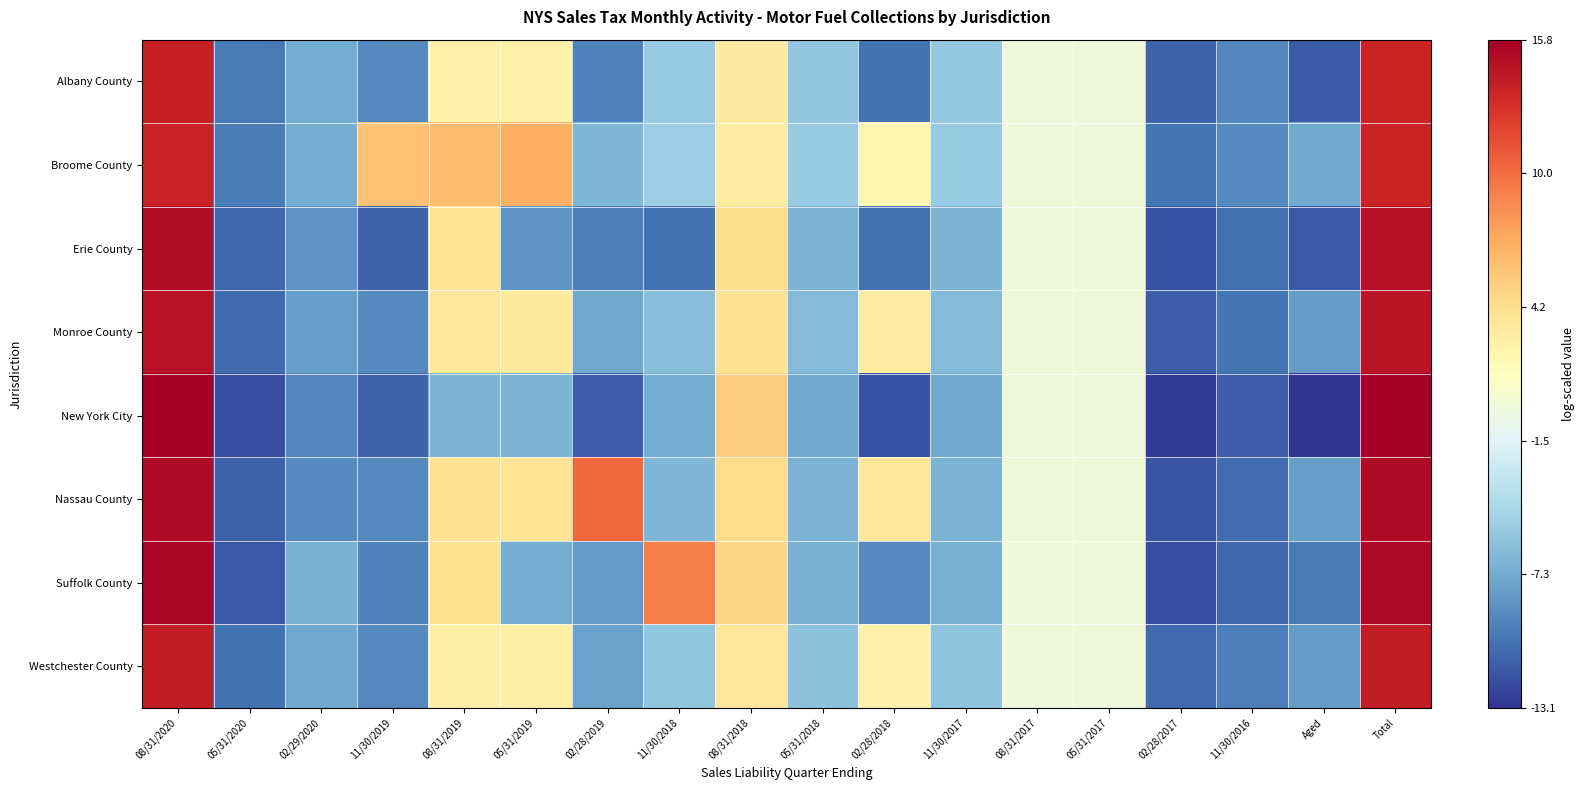

Reading left to right, list all the values displayed in this chart.

Albany County: 08/31/2020=13.8	05/31/2020=-9.9	02/29/2020=-7.2	11/30/2019=-9.0	08/31/2019=2.7	05/31/2019=2.6	02/28/2019=-9.4	11/30/2018=-5.4	08/31/2018=3.2	05/31/2018=-5.5	02/28/2018=-10.2	11/30/2017=-5.4	08/31/2017=0.0	05/31/2017=0.0	02/28/2017=-11.0	11/30/2016=-9.2	Aged=-11.3	Total=13.5
Broome County: 08/31/2020=13.7	05/31/2020=-9.7	02/29/2020=-7.1	11/30/2019=6.0	08/31/2019=6.3	05/31/2019=6.9	02/28/2019=-6.6	11/30/2018=-5.2	08/31/2018=3.1	05/31/2018=-5.4	02/28/2018=2.2	11/30/2017=-5.3	08/31/2017=0.0	05/31/2017=0.0	02/28/2017=-10.1	11/30/2016=-9.0	Aged=-7.4	Total=13.6
Erie County: 08/31/2020=14.9	05/31/2020=-10.7	02/29/2020=-8.5	11/30/2019=-10.9	08/31/2019=3.8	05/31/2019=-8.5	02/28/2019=-9.6	11/30/2018=-10.3	08/31/2018=4.4	05/31/2018=-6.6	02/28/2018=-10.2	11/30/2017=-6.7	08/31/2017=0.0	05/31/2017=0.0	02/28/2017=-11.7	11/30/2016=-10.4	Aged=-11.4	Total=14.8
Monroe County: 08/31/2020=14.6	05/31/2020=-10.7	02/29/2020=-8.0	11/30/2019=-9.0	08/31/2019=3.4	05/31/2019=3.4	02/28/2019=-7.5	11/30/2018=-6.1	08/31/2018=4.0	05/31/2018=-6.3	02/28/2018=3.1	11/30/2017=-6.3	08/31/2017=0.0	05/31/2017=0.0	02/28/2017=-11.2	11/30/2016=-10.0	Aged=-8.1	Total=14.5
New York City: 08/31/2020=15.8	05/31/2020=-11.9	02/29/2020=-9.2	11/30/2019=-10.9	08/31/2019=-6.7	05/31/2019=-6.7	02/28/2019=-11.2	11/30/2018=-7.3	08/31/2018=5.2	05/31/2018=-7.5	02/28/2018=-11.8	11/30/2017=-7.5	08/31/2017=0.0	05/31/2017=0.0	02/28/2017=-12.8	11/30/2016=-11.2	Aged=-13.1	Total=15.6
Nassau County: 08/31/2020=15.1	05/31/2020=-11.1	02/29/2020=-9.0	11/30/2019=-9.0	08/31/2019=3.9	05/31/2019=3.8	02/28/2019=10.2	11/30/2018=-6.5	08/31/2018=4.5	05/31/2018=-6.8	02/28/2018=3.6	11/30/2017=-6.8	08/31/2017=0.0	05/31/2017=0.0	02/28/2017=-11.6	11/30/2016=-10.5	Aged=-8.1	Total=15.0
Suffolk County: 08/31/2020=15.4	05/31/2020=-11.4	02/29/2020=-7.1	11/30/2019=-9.4	08/31/2019=4.2	05/31/2019=-7.2	02/28/2019=-8.1	11/30/2018=9.2	08/31/2018=4.8	05/31/2018=-7.0	02/28/2018=-9.1	11/30/2017=-7.0	08/31/2017=0.0	05/31/2017=0.0	02/28/2017=-11.8	11/30/2016=-10.8	Aged=-9.9	Total=15.3
Westchester County: 08/31/2020=14.1	05/31/2020=-10.2	02/29/2020=-7.5	11/30/2019=-9.0	08/31/2019=2.9	05/31/2019=2.9	02/28/2019=-7.8	11/30/2018=-5.6	08/31/2018=3.6	05/31/2018=-5.9	02/28/2018=2.7	11/30/2017=-5.9	08/31/2017=0.0	05/31/2017=0.0	02/28/2017=-10.7	11/30/2016=-9.6	Aged=-8.1	Total=14.0